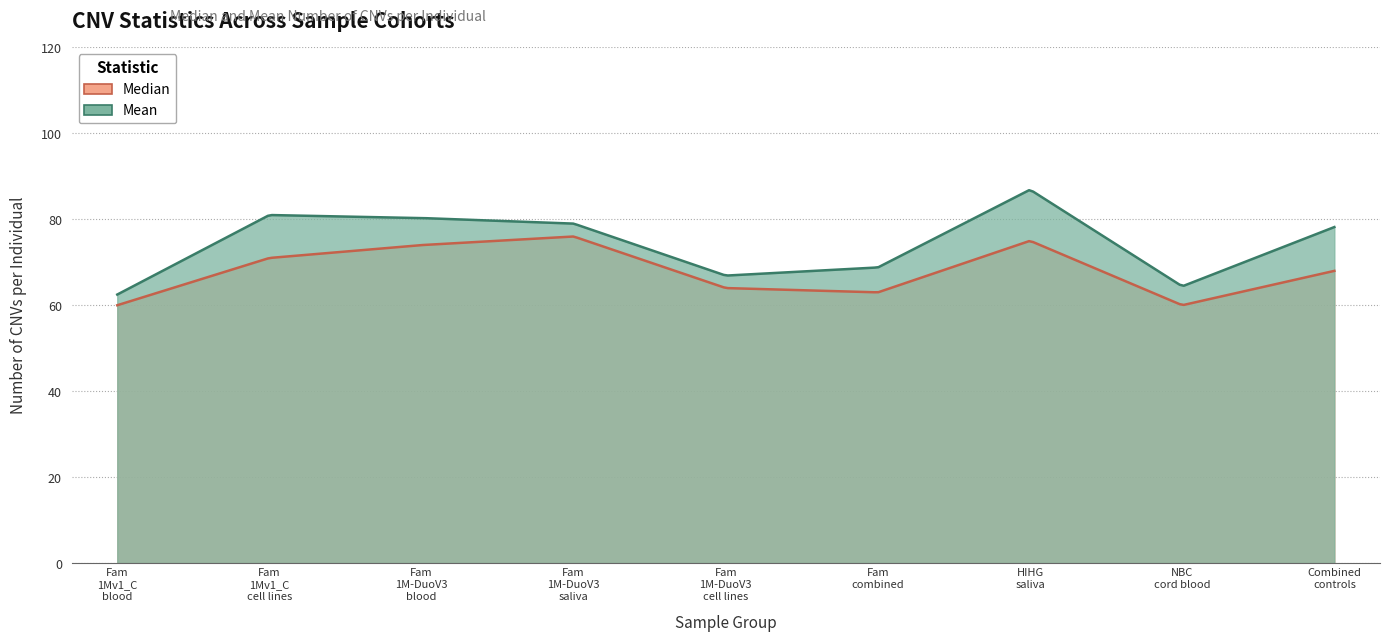

What is the value of the Mean point at the 7th from the left?

86.9